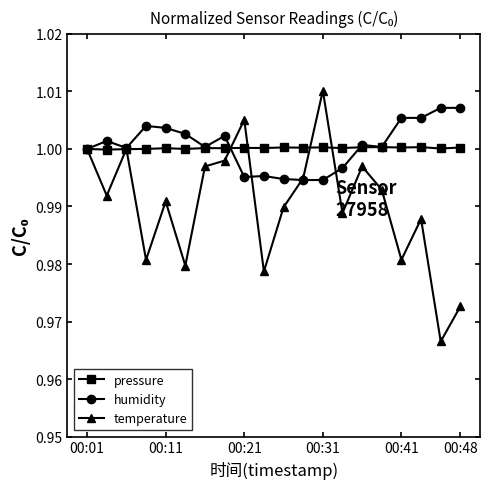

Which series has the largest range (max minus min)?

temperature